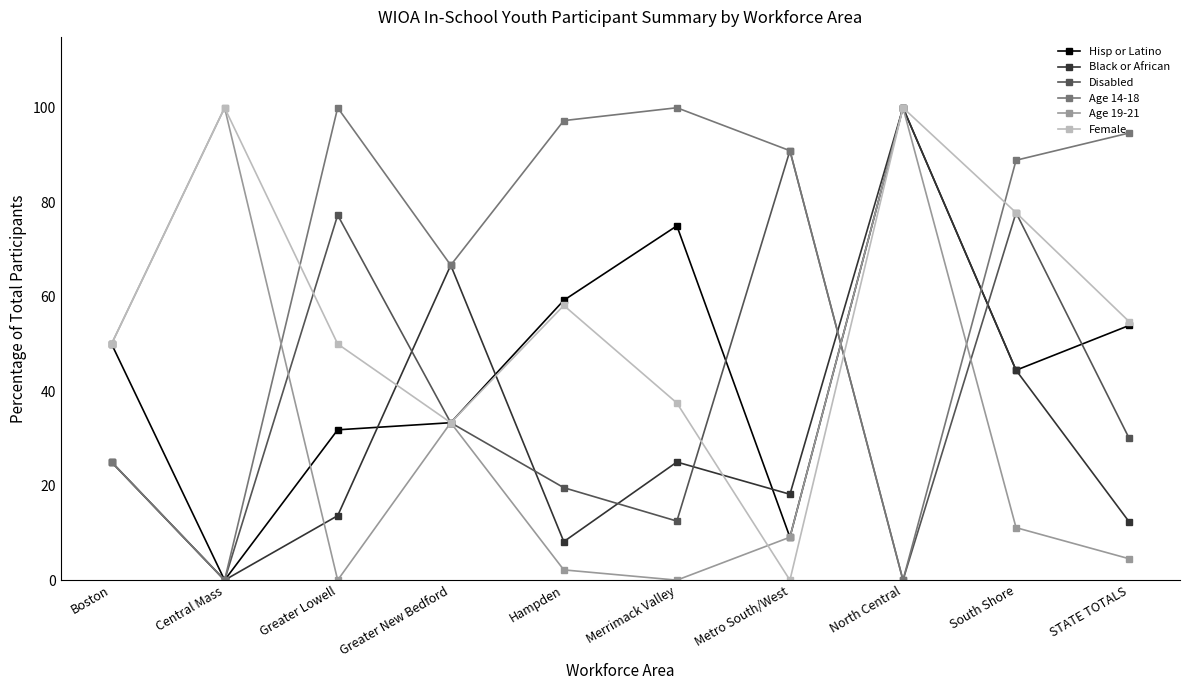

What is the highest value of the Age 19-21 series?

100.0